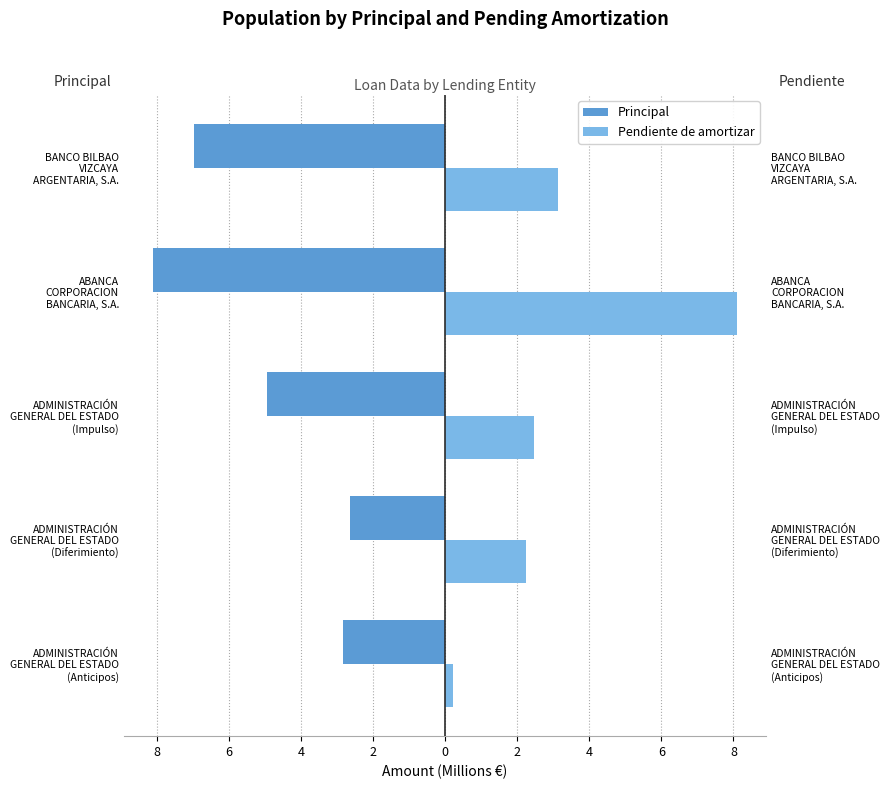

What is the sum of all Pendiente de amortizar values?

16.2